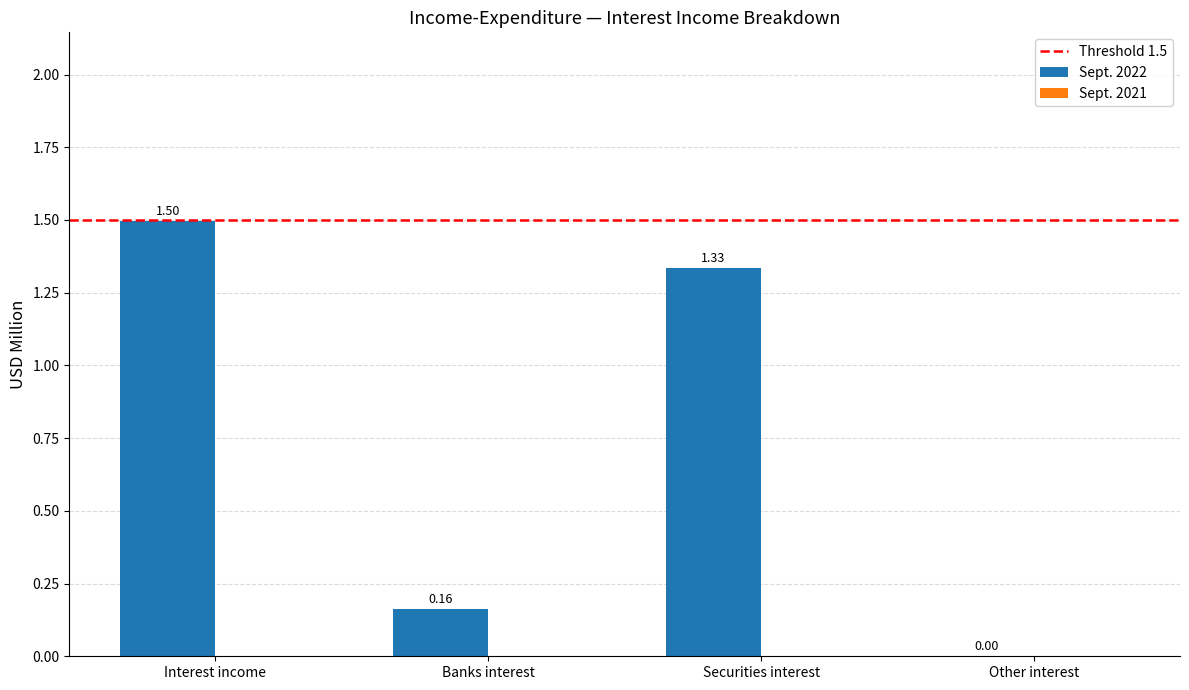

Where does the data first go above 1?

Interest income